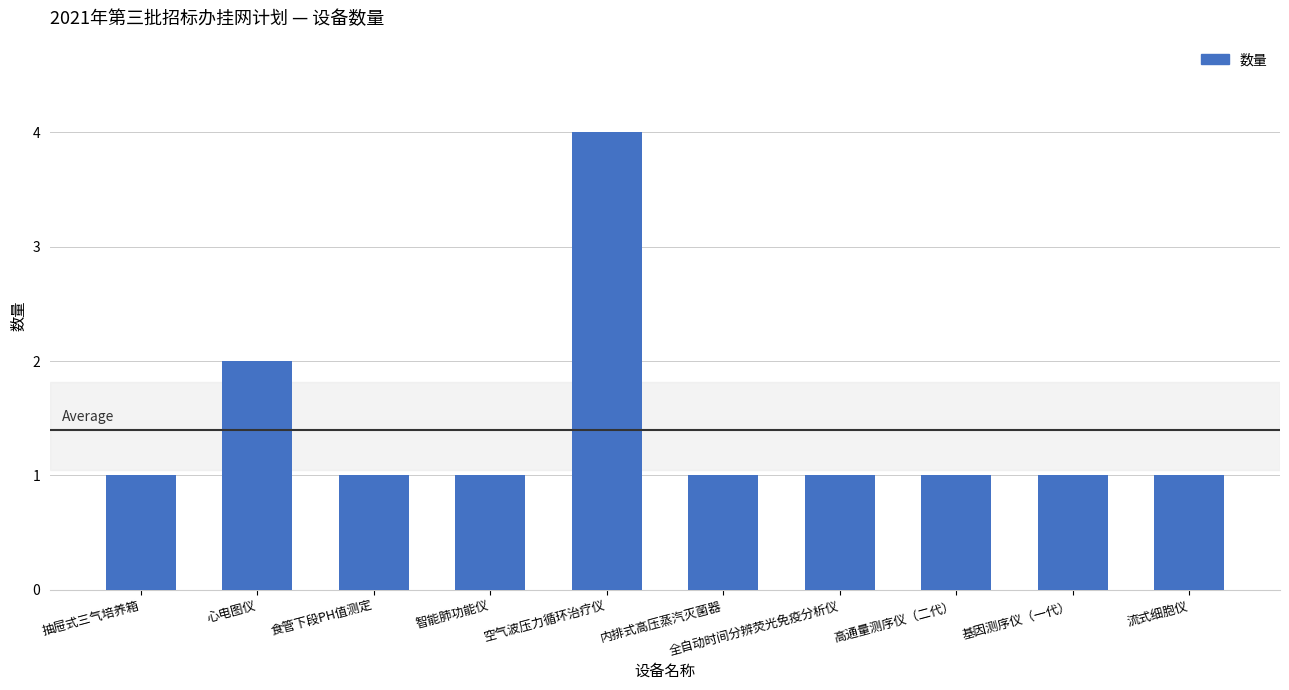

What value does the data have at 空气波压力循环治疗仪?

4